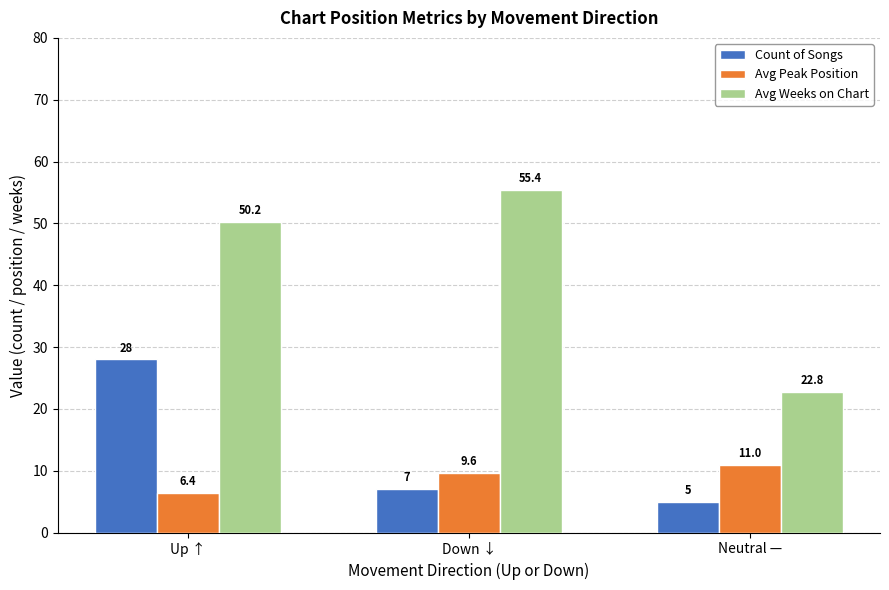

What is the difference between the maximum and minimum values in the Avg Peak Position series?

4.6